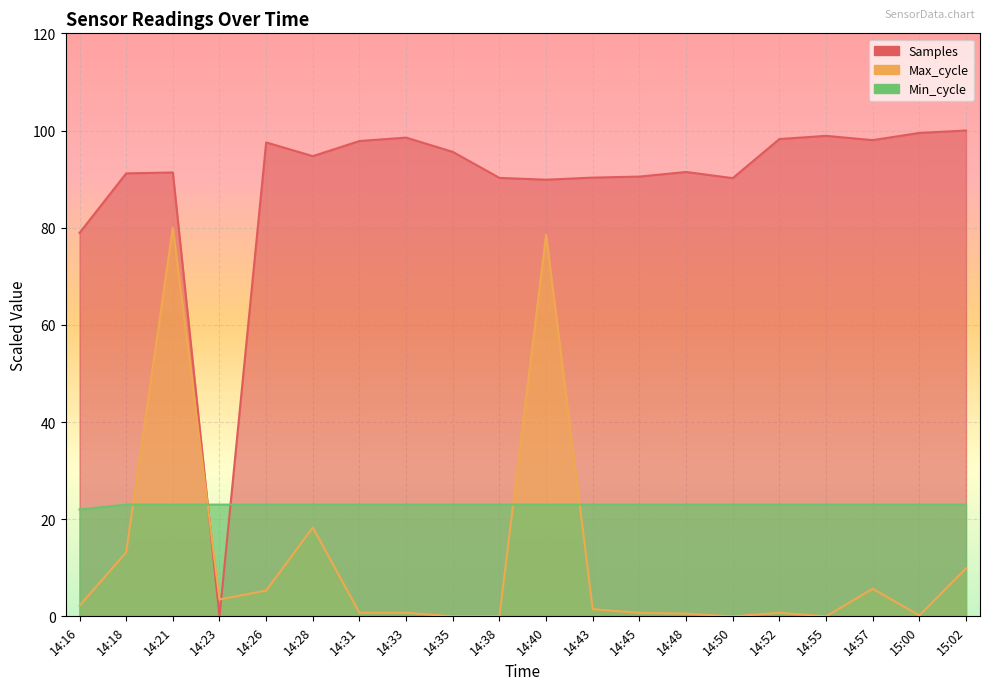

Which series has the largest total across all categories?

Samples